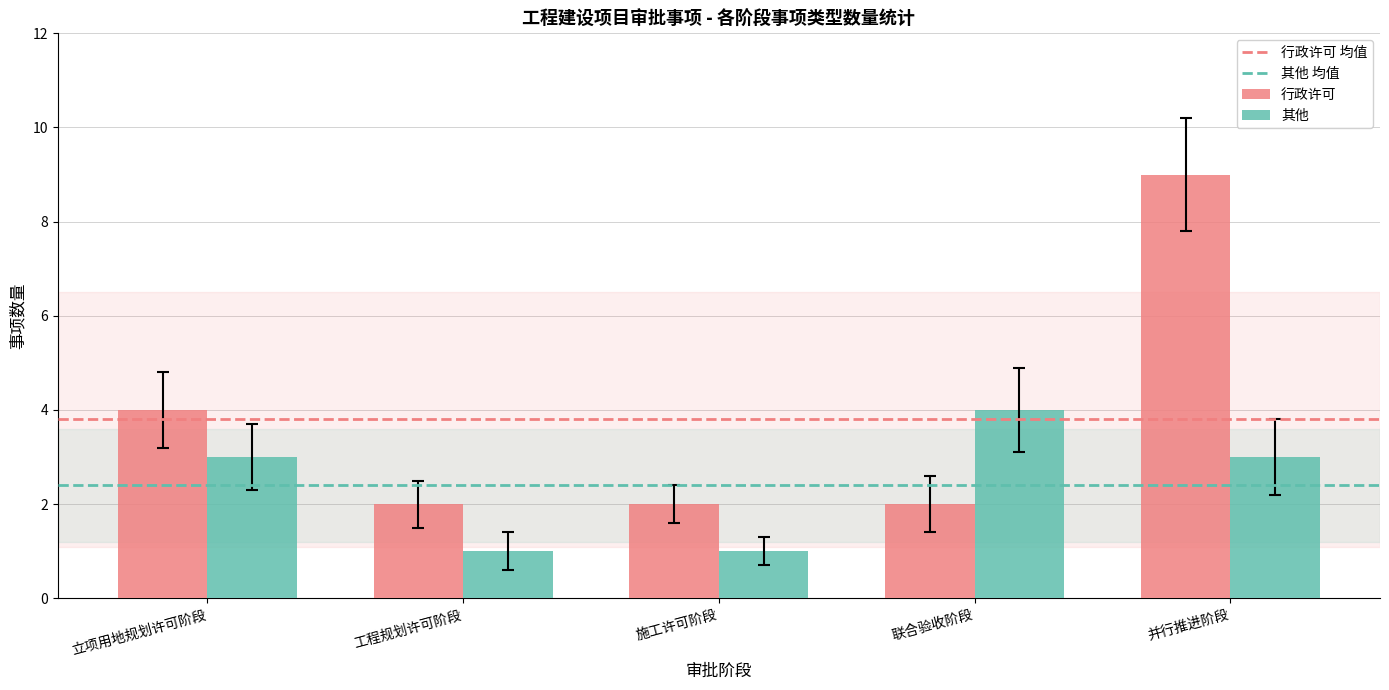

What is the maximum value shown in the chart?

9